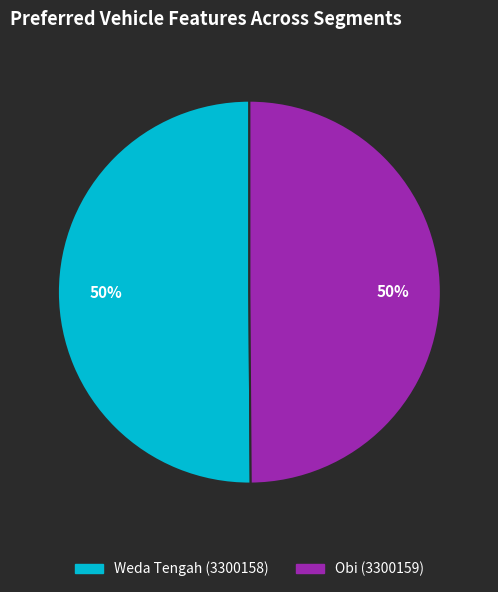

True or false: Obi (3300159) accounts for 44% of the total.

False